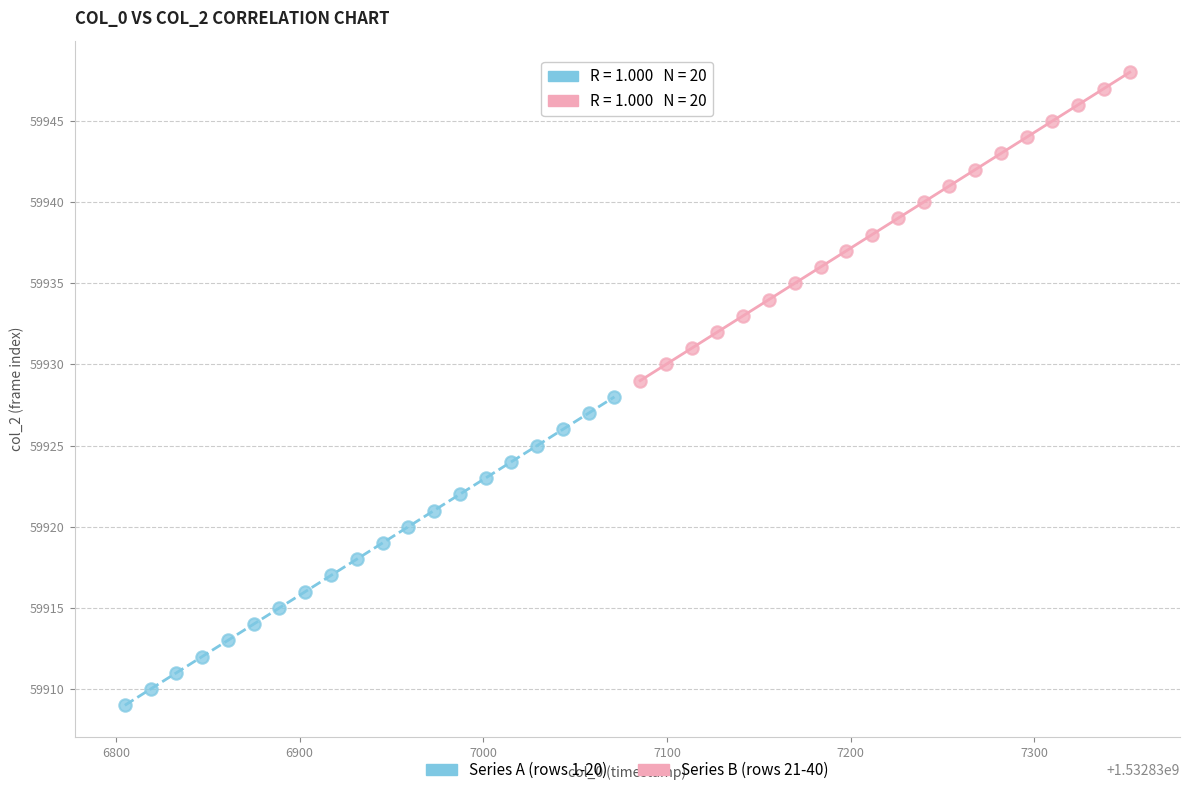

Which series reaches the maximum Y coordinate?

Series B (rows 21-40)